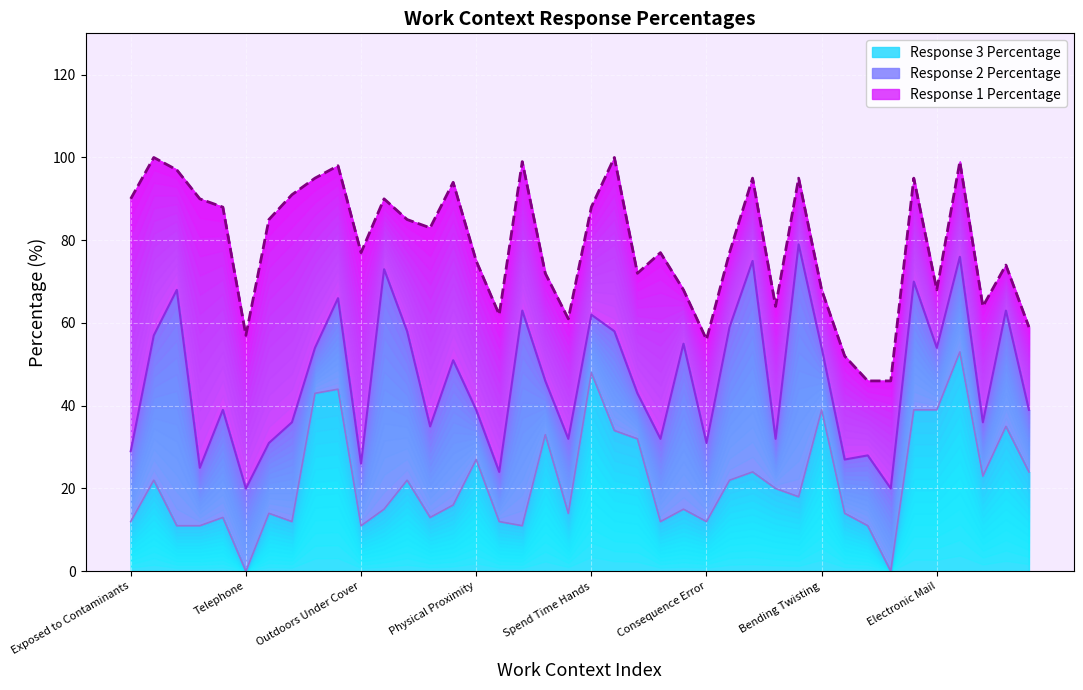

What is the sum of all Response 1 Percentage values?

1287